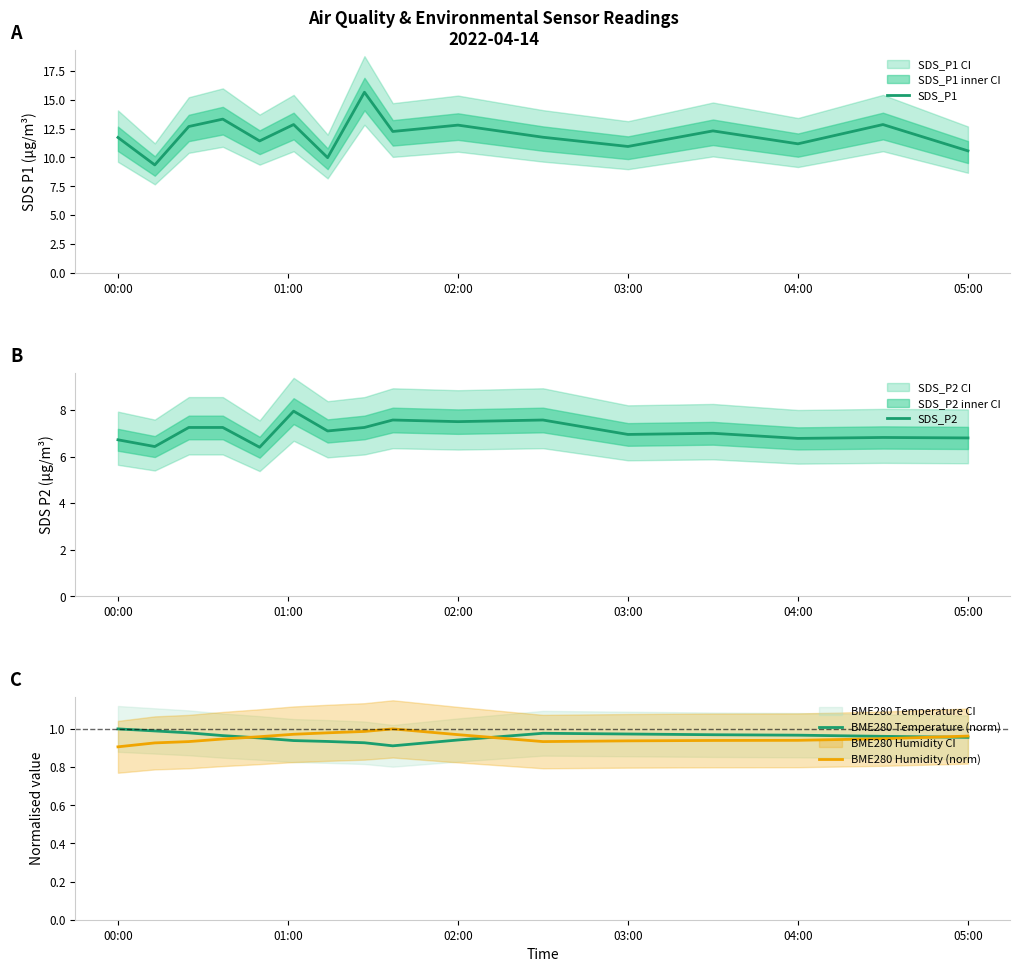

The value of BME280 Humidity (norm) at 03:00 is 1.4. True or false?

False